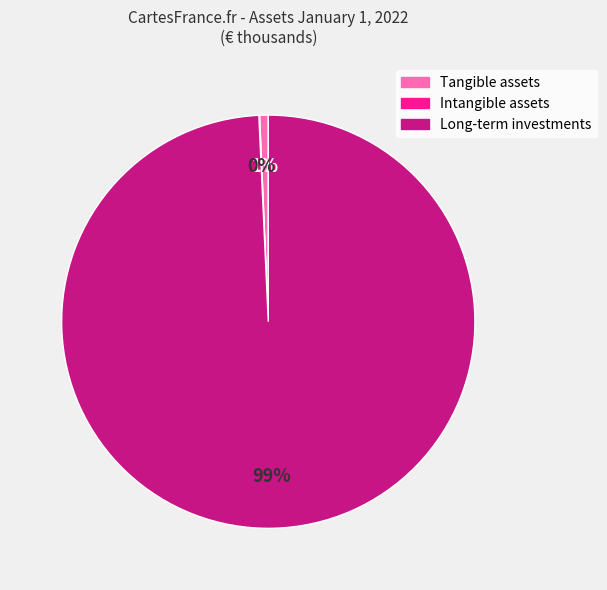

Is it true that Long-term investments is 92% of the pie?

False